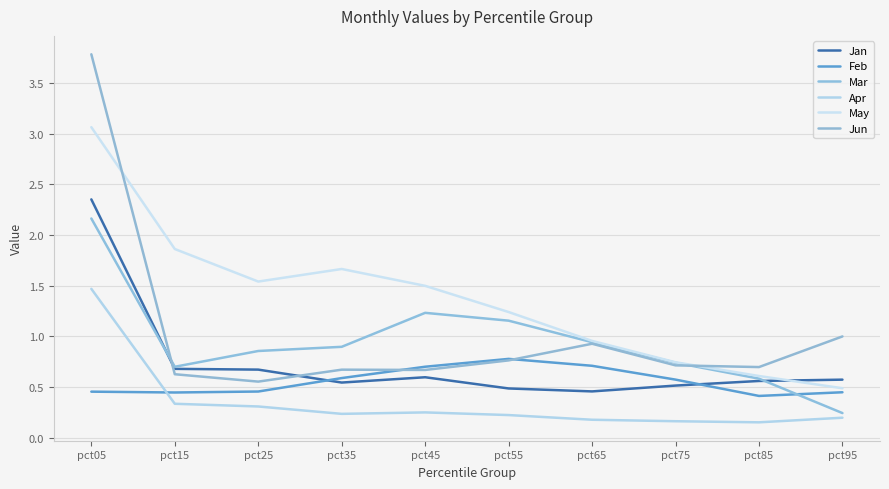

List the labels in order of May value, largest first.

pct05, pct15, pct35, pct25, pct45, pct55, pct65, pct75, pct85, pct95